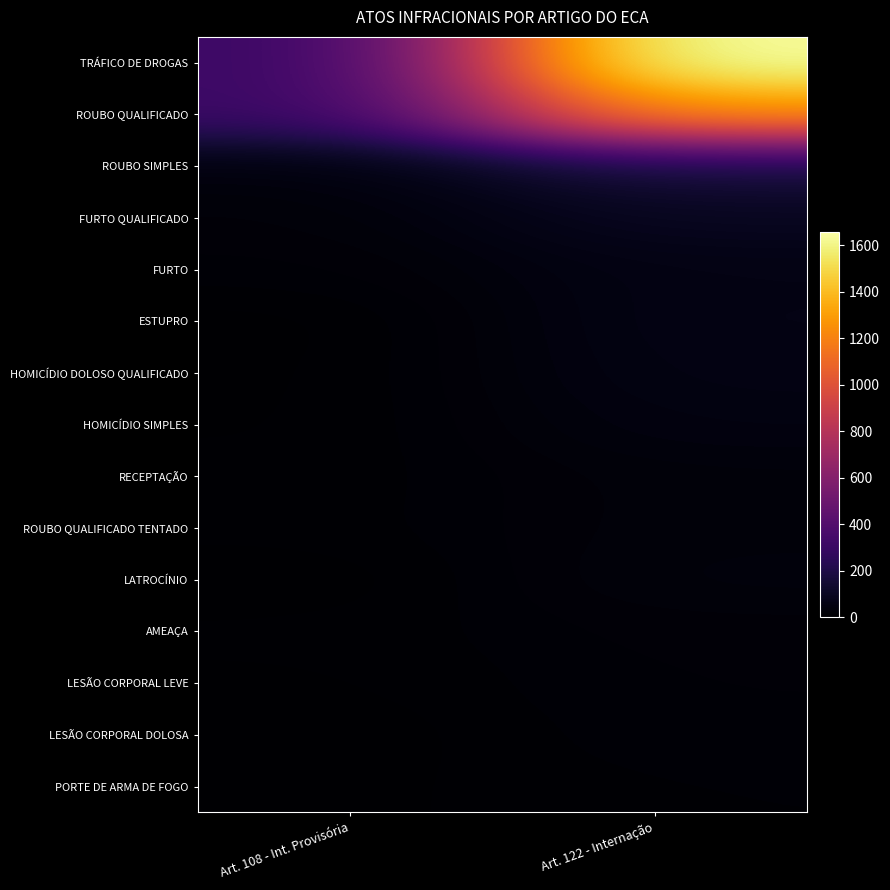

Between Art. 108 - Int. Provisória and Art. 122 - Internação, which series saw the biggest shift?

TRÁFICO DE DROGAS